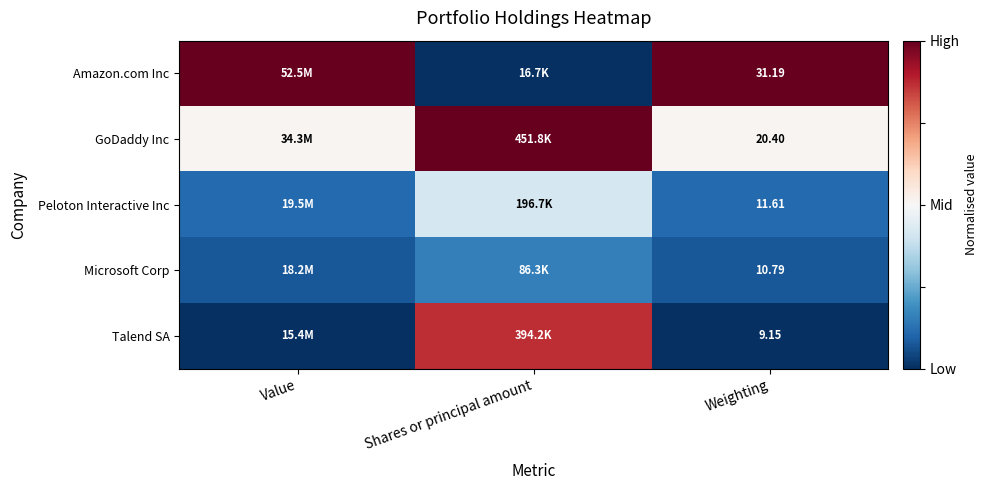

Is the value of Microsoft Corp at Weighting greater than the value of GoDaddy Inc at Weighting?

No